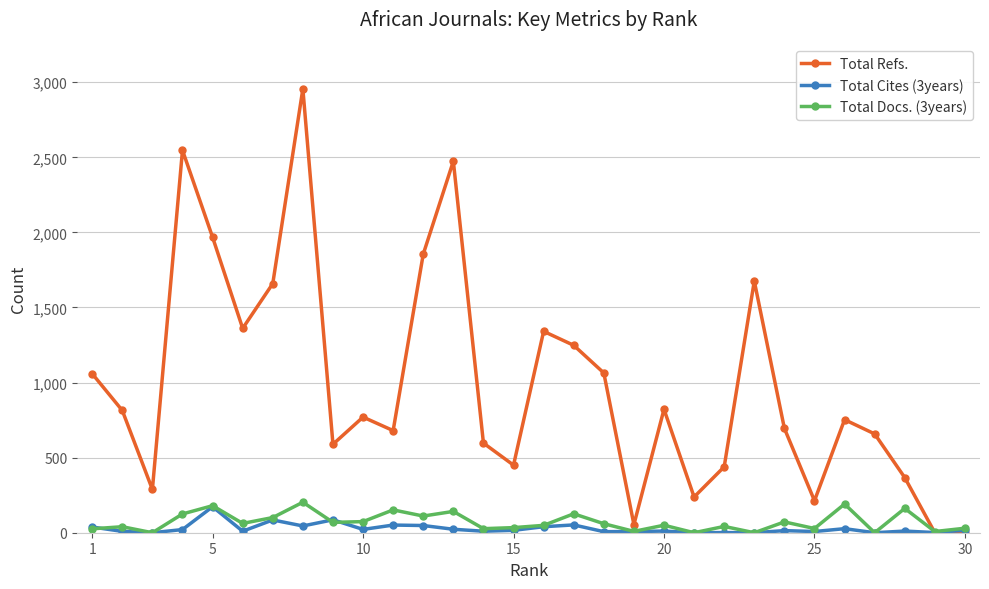

True or false: Total Docs. (3years) has more than 2 points higher than both neighbors.

True